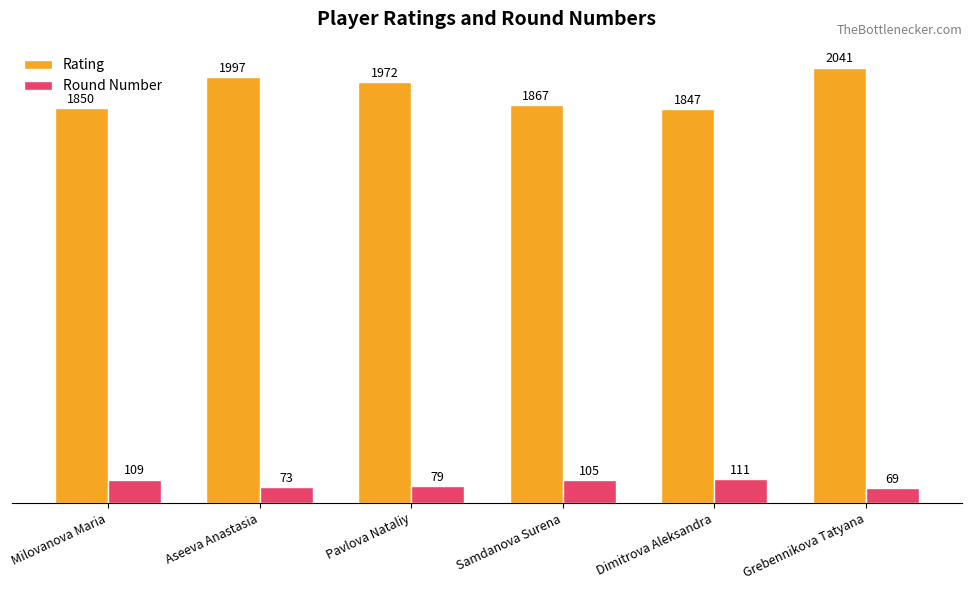

What are all the series names shown in the legend?

Rating, Round Number